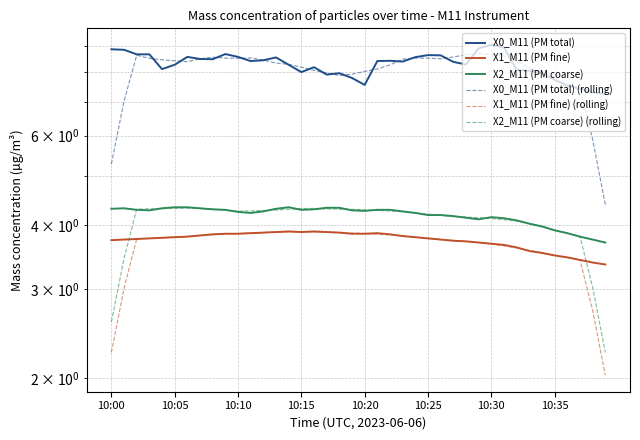

True or false: X2_M11 (PM coarse) and X1_M11 (PM fine) cross at least once.

False